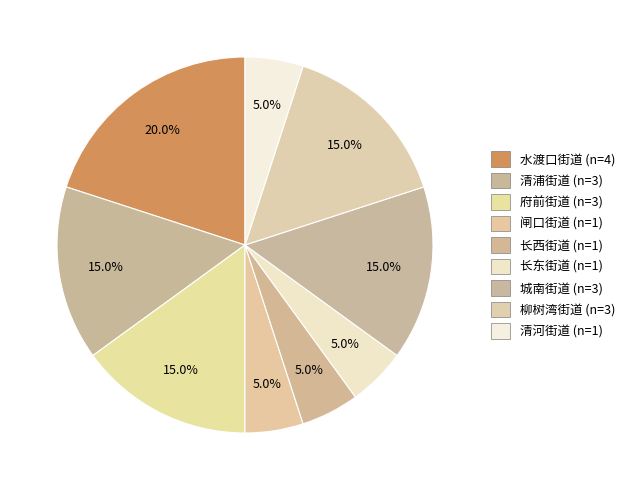

Count the number of slices in the pie.

9